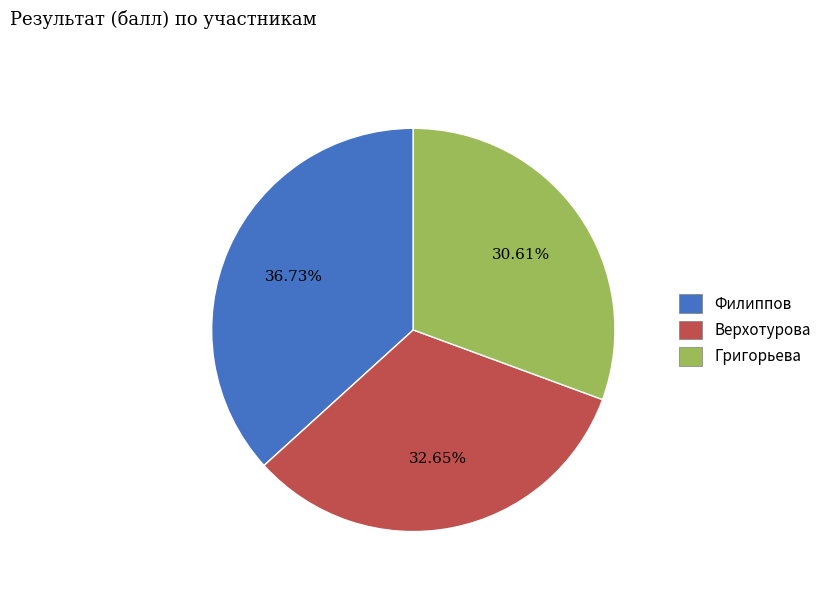

Which slice is the smallest?

Григорьева